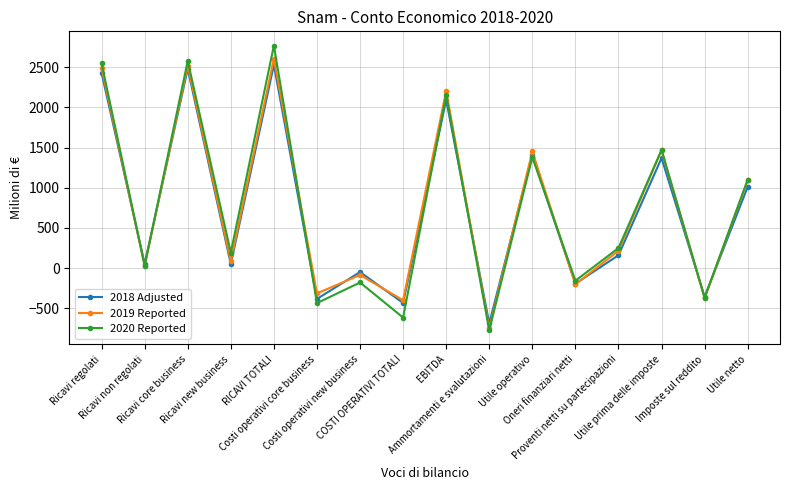

Is the value of 2018 Adjusted at Ammortamenti e svalutazioni greater than the value of 2020 Reported at Oneri finanziari netti?

No